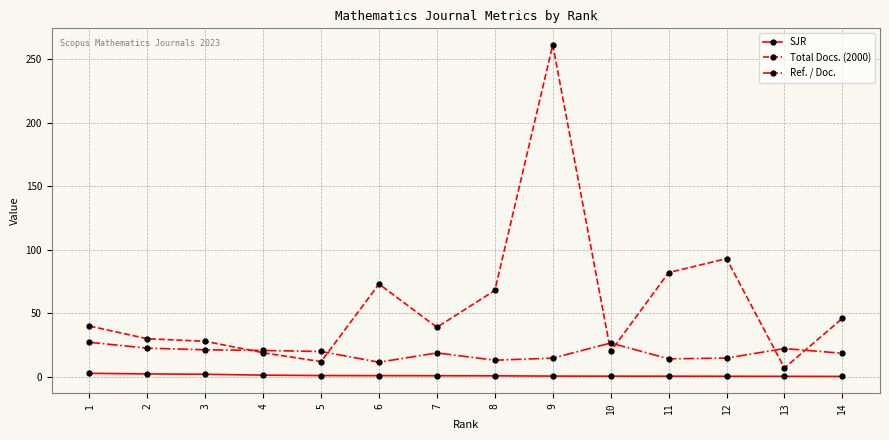

What is the minimum value shown in the chart?

0.4